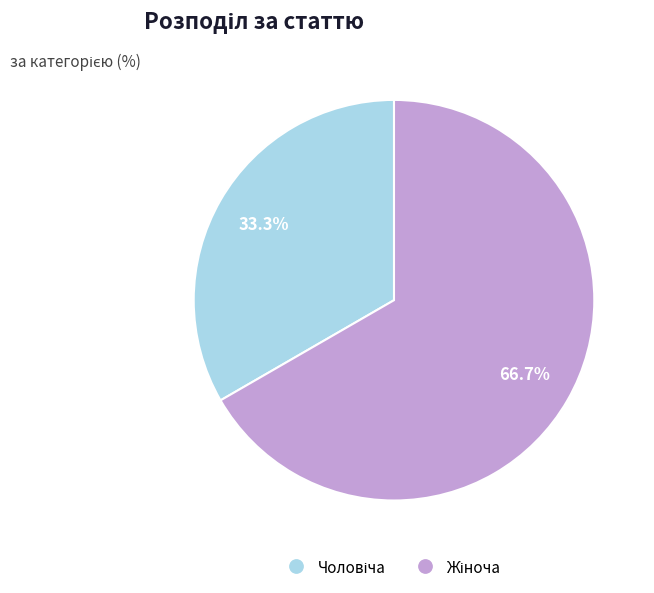

Is there any slice that represents more than half of the pie?

Yes